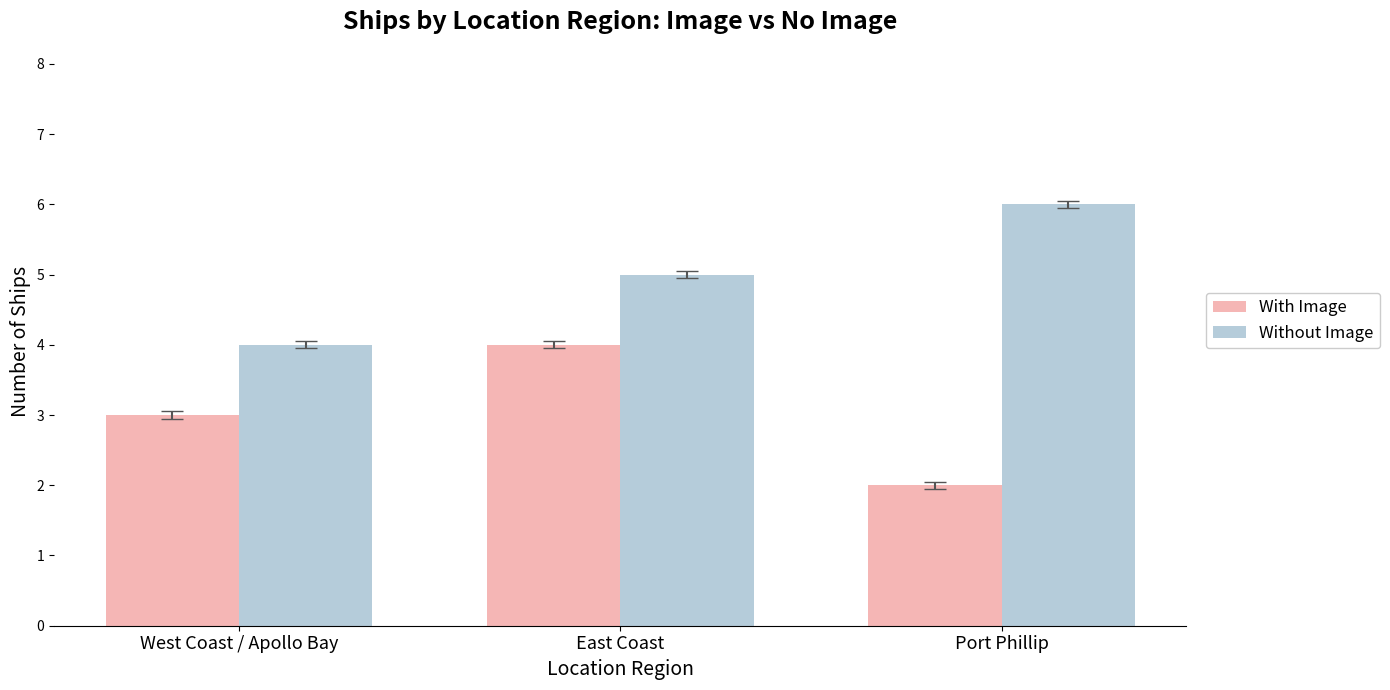

The With Image series shows 3 at West Coast / Apollo Bay. True or false?

True